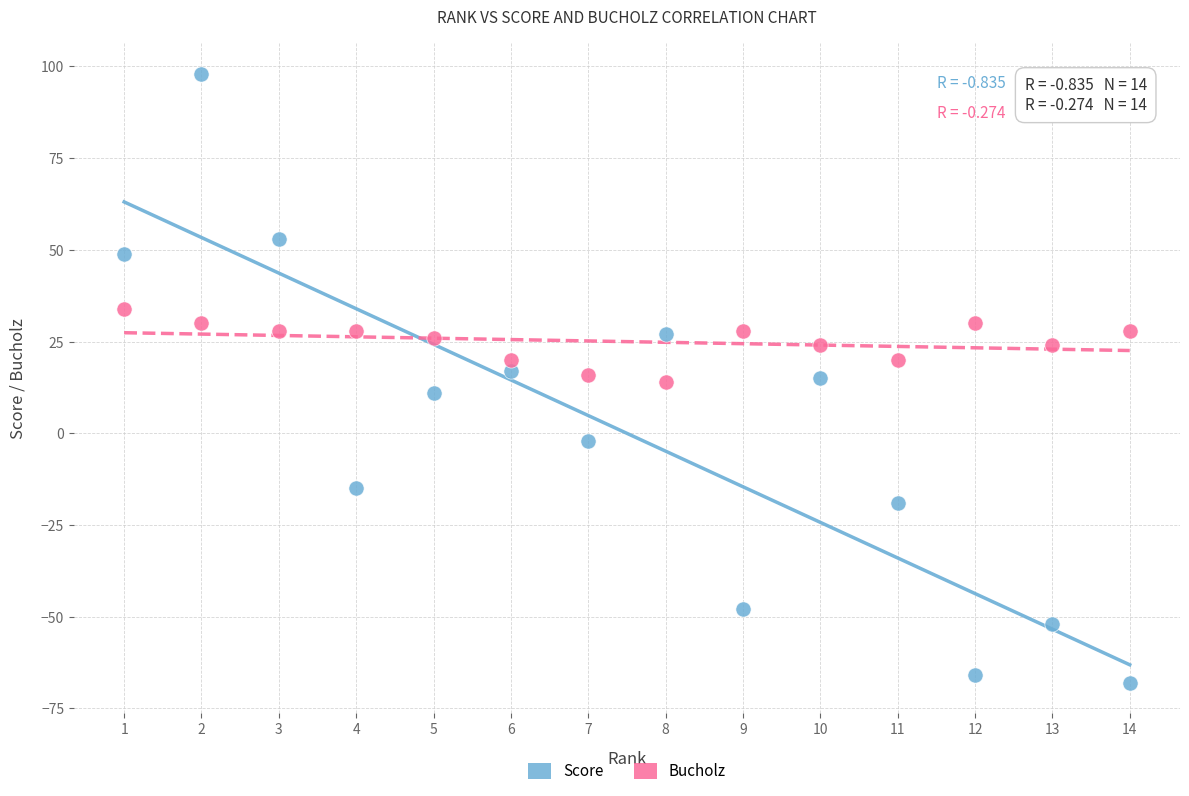

What are all the series names shown in the legend?

Score, Bucholz